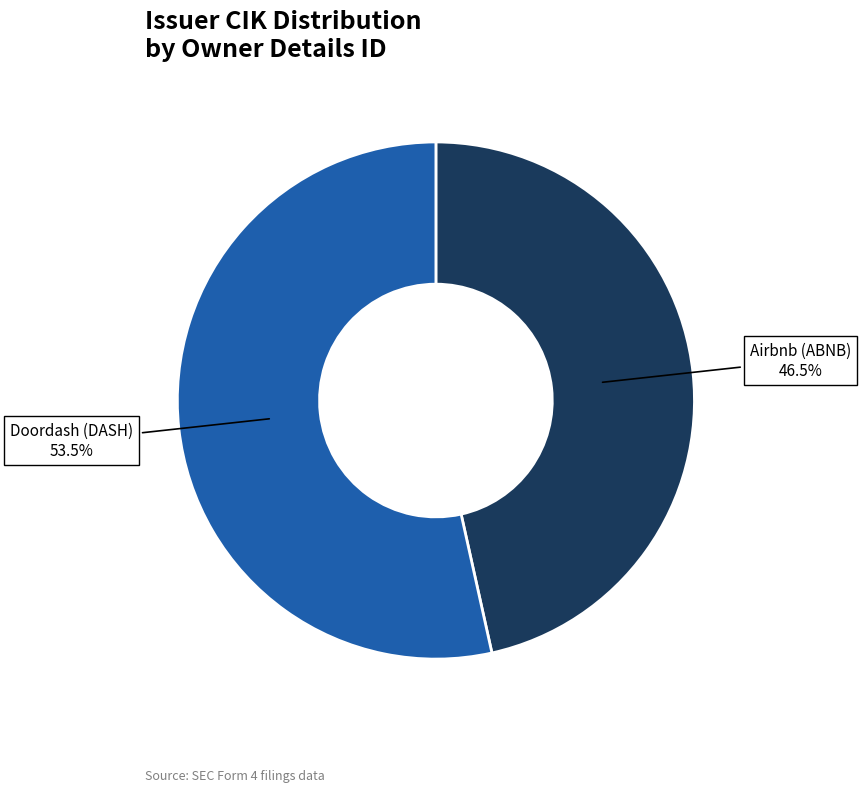

How many segments does this pie chart have?

2